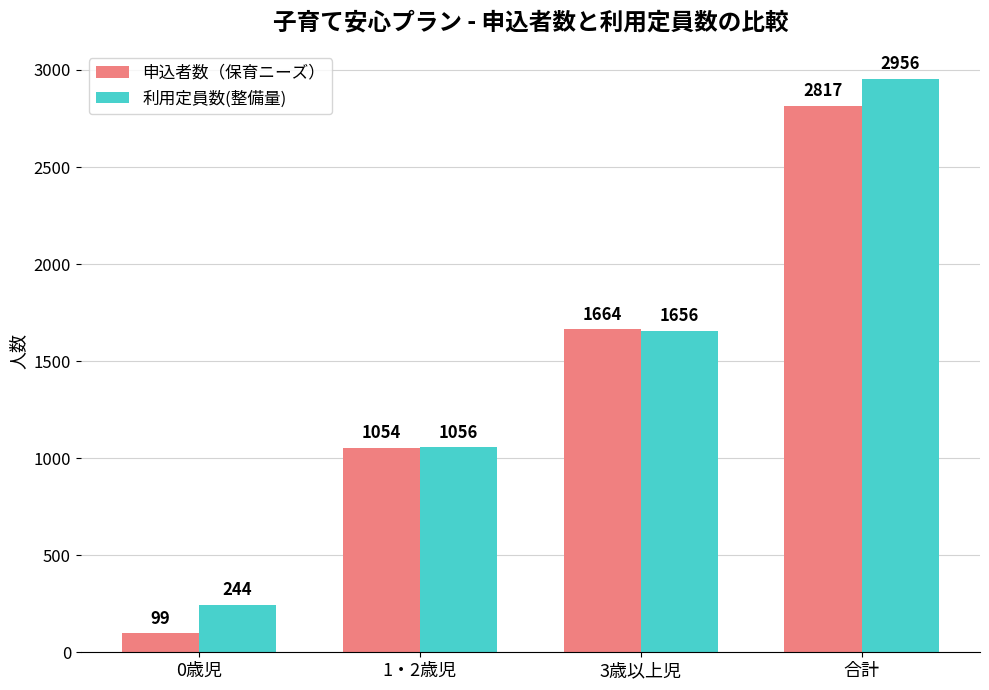

What is the total value across all series at 3歳以上児?

3320